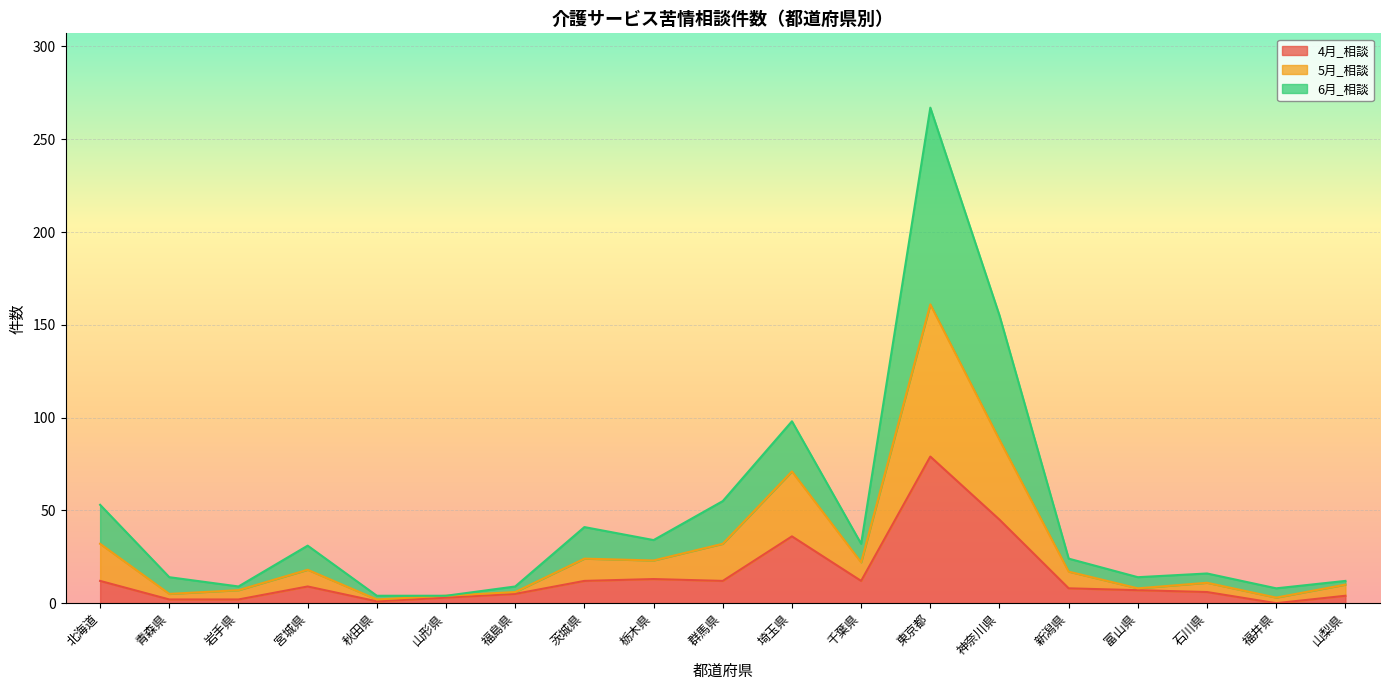

What is the minimum value for 6月_相談?

4